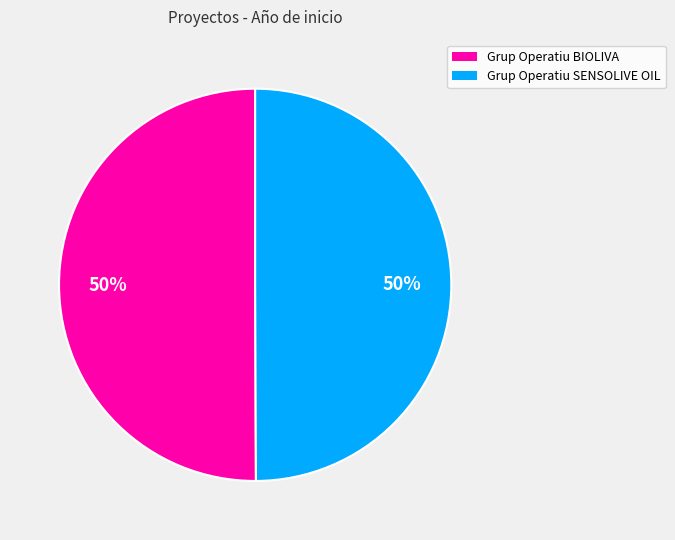

To the nearest percent, what is the average slice percentage?

50%